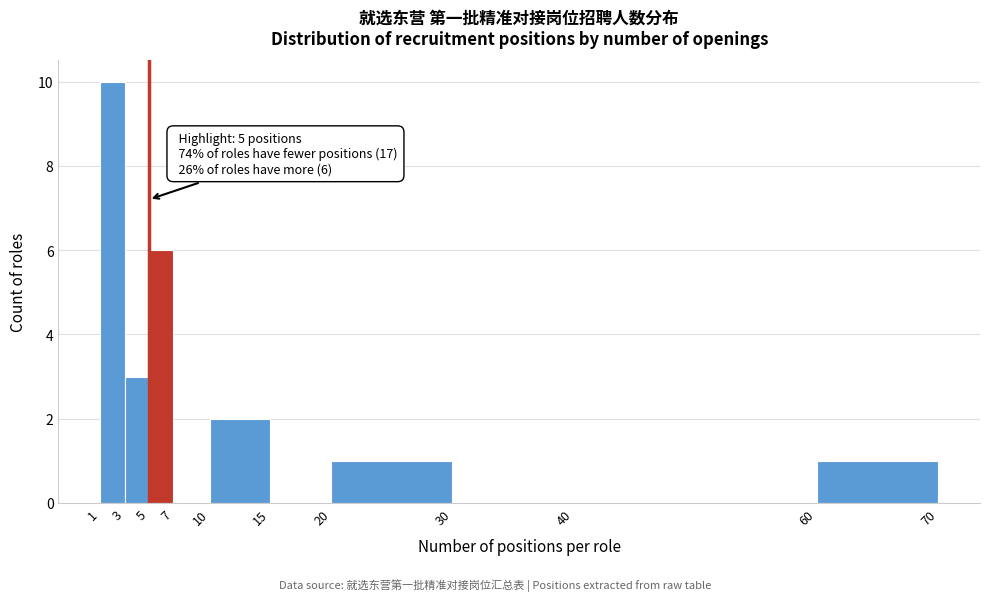

Which range on the x-axis has the tallest bar?

1 to 3